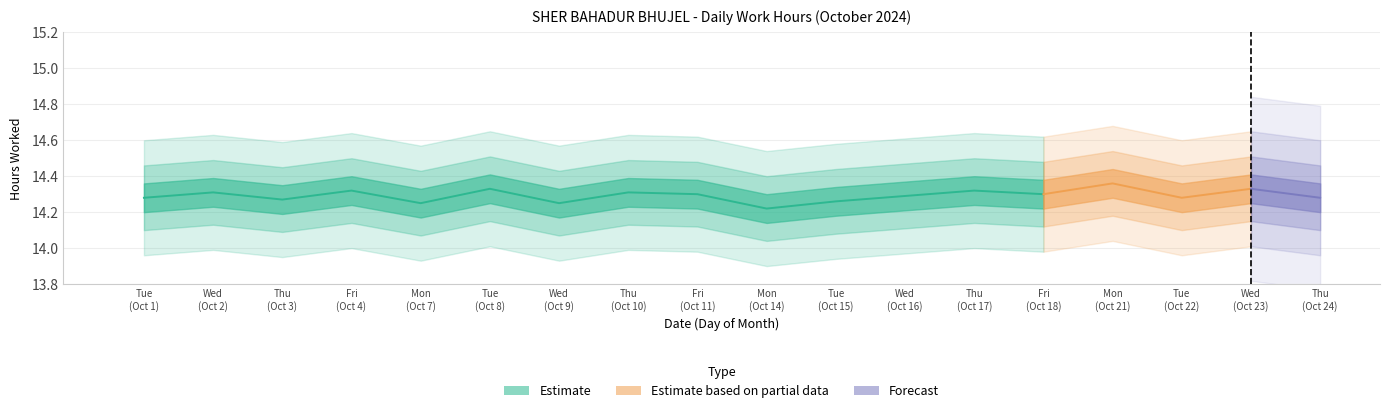

What is the sum of all Low (Work Hours) values?

257.3